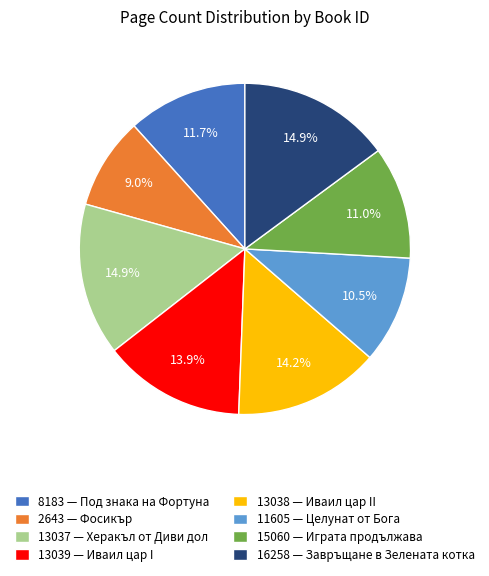

To the nearest percent, what percentage of the pie is 13038?

14%